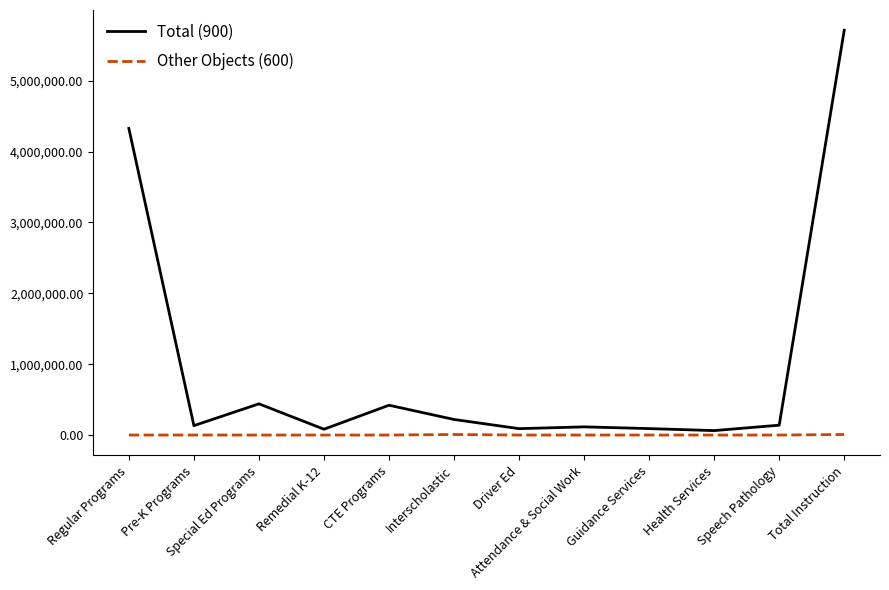

Which series has the largest range (max minus min)?

Total (900)